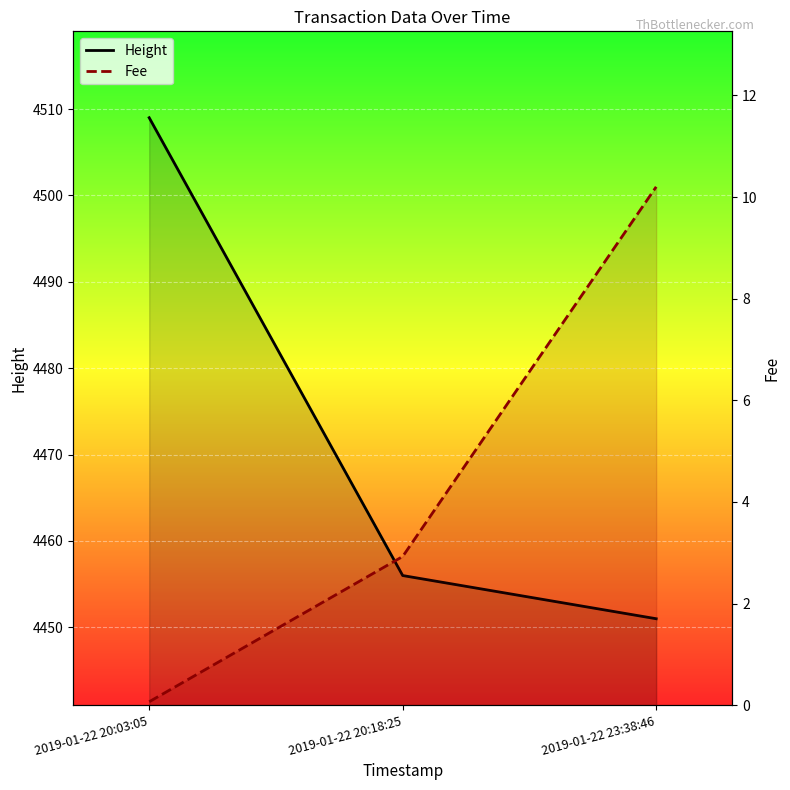

Rank the series by their maximum value, from lowest to highest.

Fee, Height